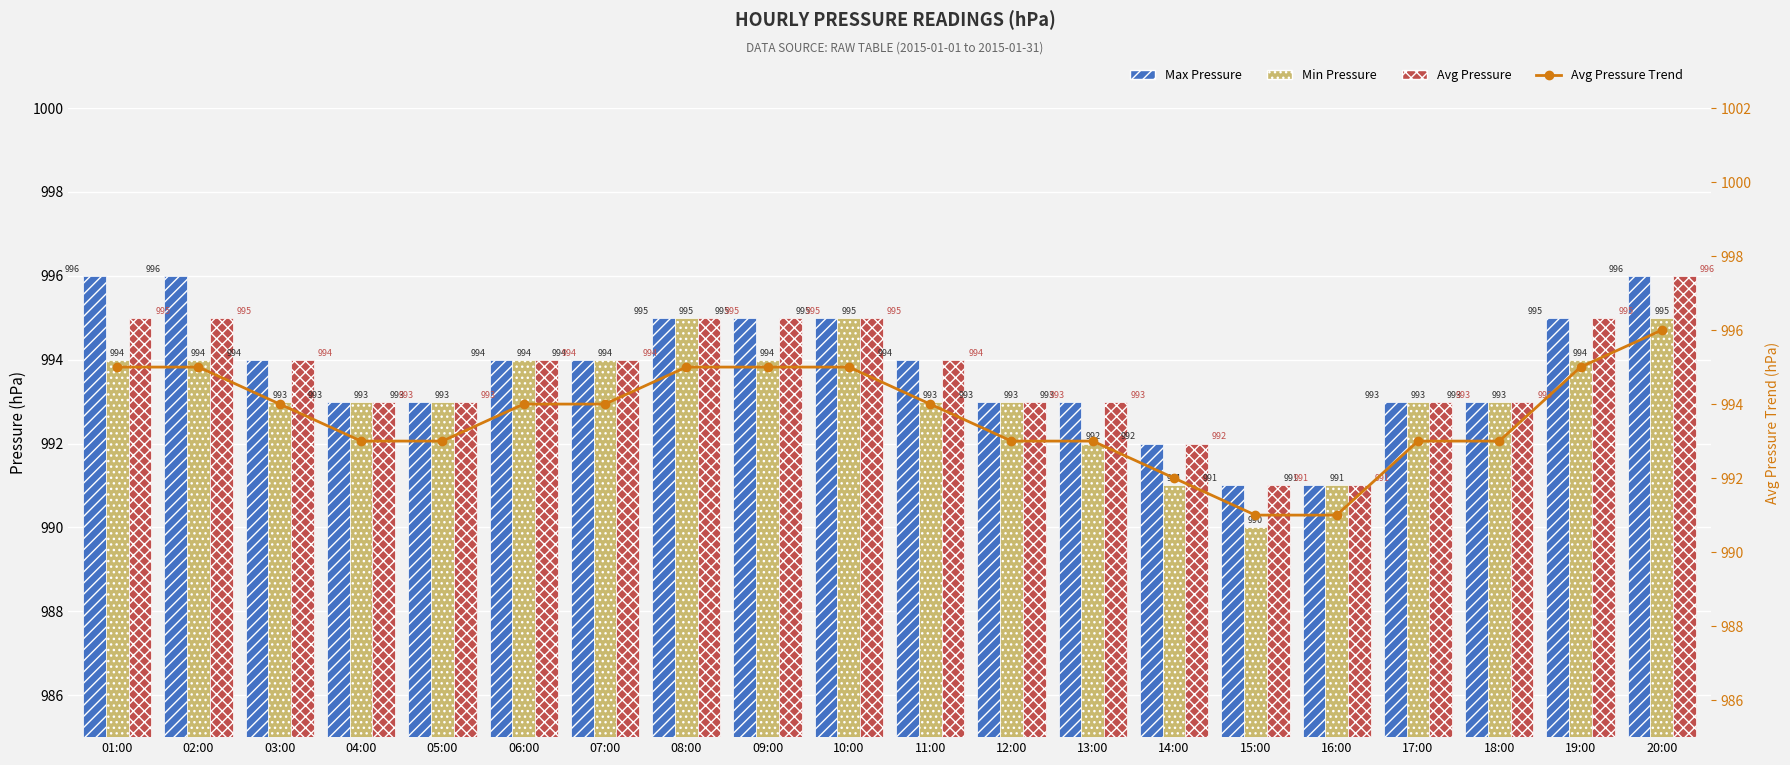

Reading right to left, what are all the values shown in this chart?

Max Pressure: 996	995	993	993	991	991	992	993	993	994	995	995	995	994	994	993	993	994	996	996
Min Pressure: 995	994	993	993	991	990	991	992	993	993	995	994	995	994	994	993	993	993	994	994
Avg Pressure: 996	995	993	993	991	991	992	993	993	994	995	995	995	994	994	993	993	994	995	995
Avg Pressure Trend: 996	995	993	993	991	991	992	993	993	994	995	995	995	994	994	993	993	994	995	995